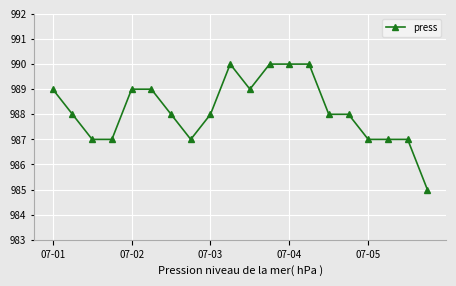

Is this an area chart (filled region under the line)?

No